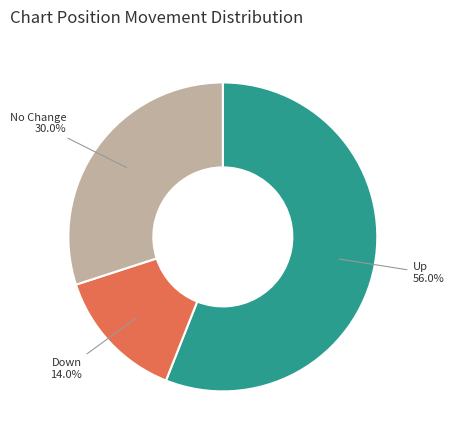

Approximately how many times larger is the value at No Change compared to Up?

0.5